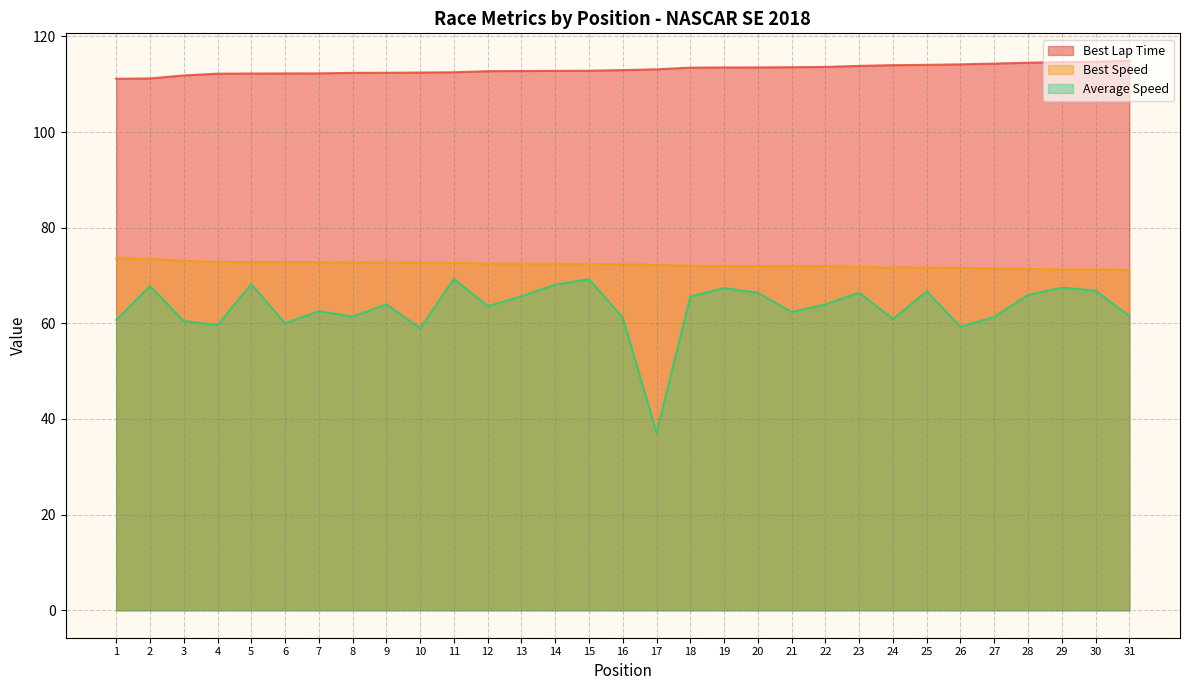

Which label corresponds to the largest value in the chart?

31